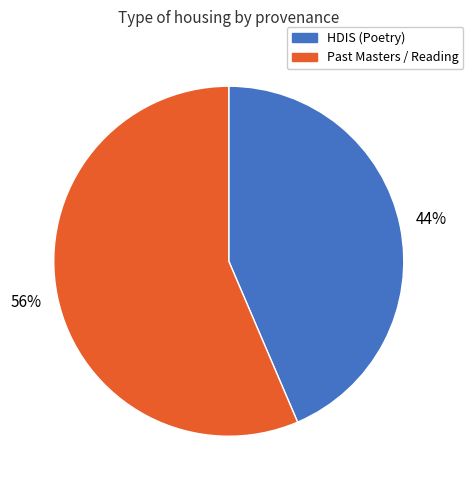

Approximately how many times larger is the value at Past Masters / Reading compared to HDIS (Poetry)?

1.3